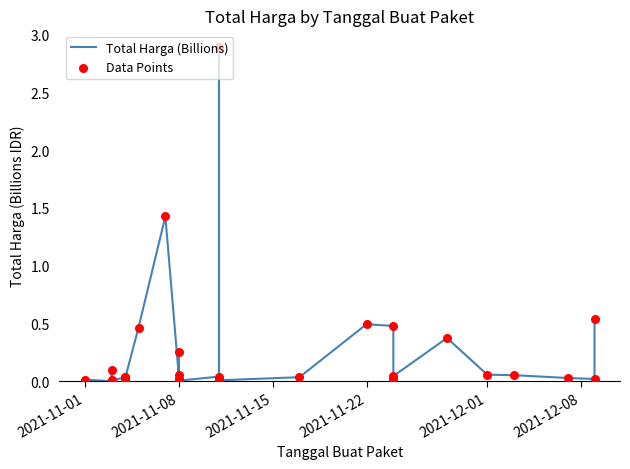

Which series has the widest spread of Y values?

Total Harga (Billions)